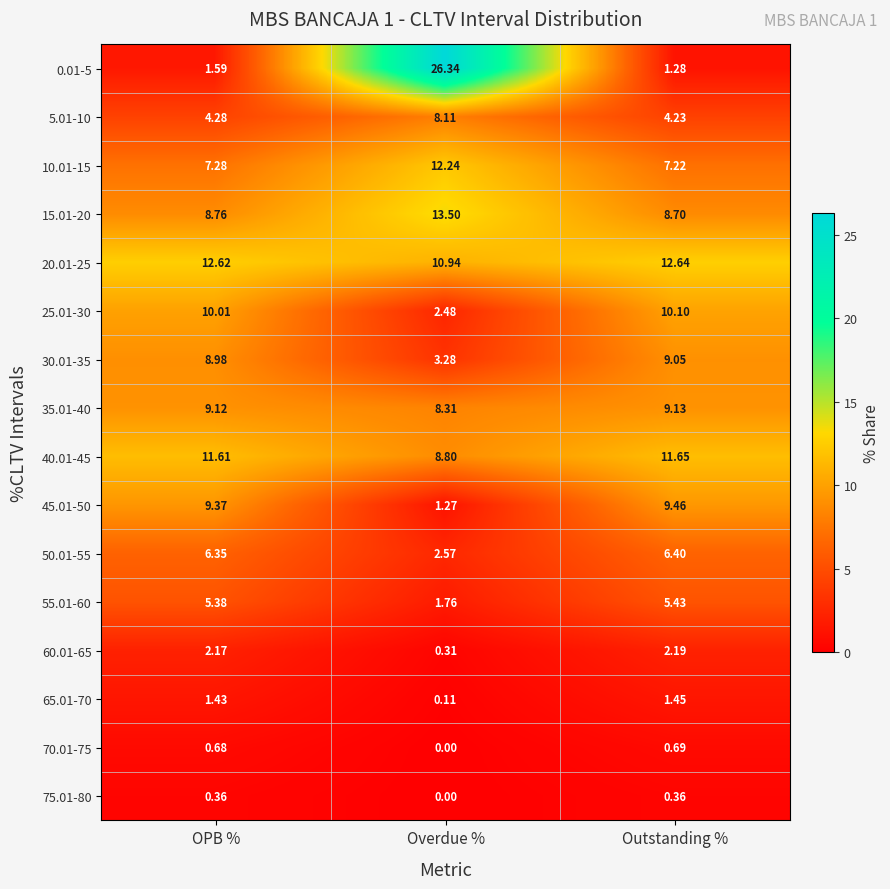

What is the spread (max minus min) of values at Outstanding %?

12.3